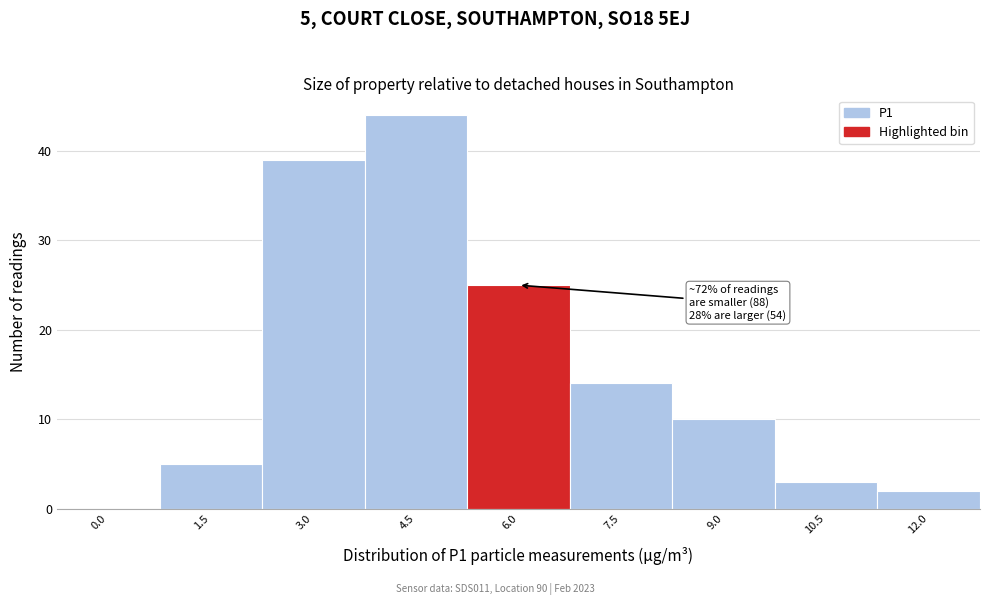

Reading left to right, transcribe all the data shown in this chart.

0.0=0	1.5=5	3.0=39	4.5=44	6.0=25	7.5=14	9.0=10	10.5=3	12.0=2